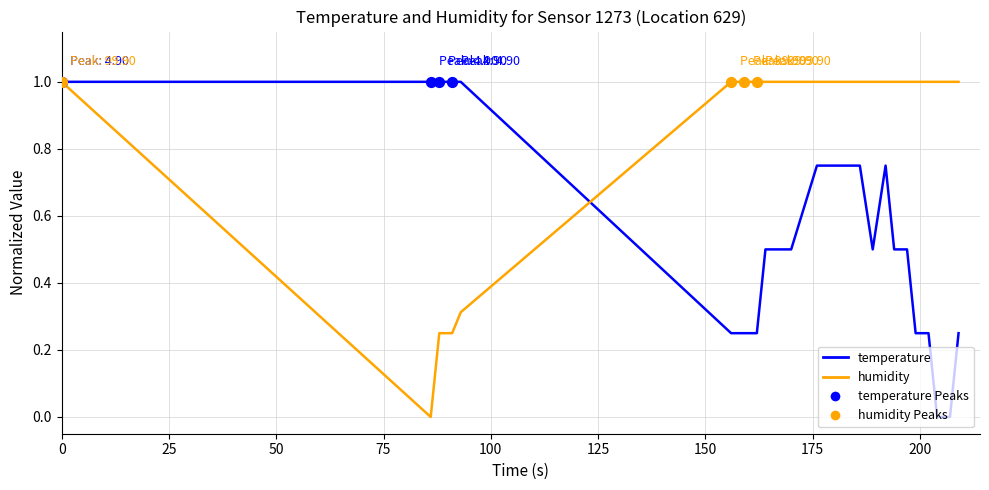

Which series has the largest total across all categories?

humidity